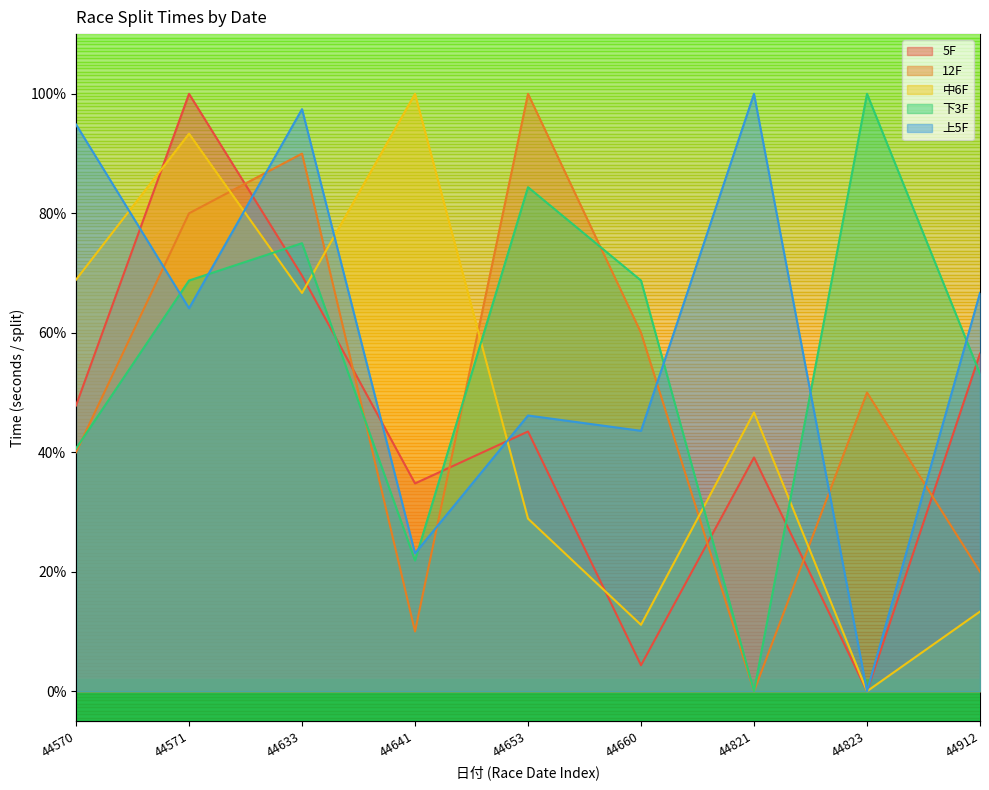

What is the value of the 上5F point at the 4th from the left?

0.2